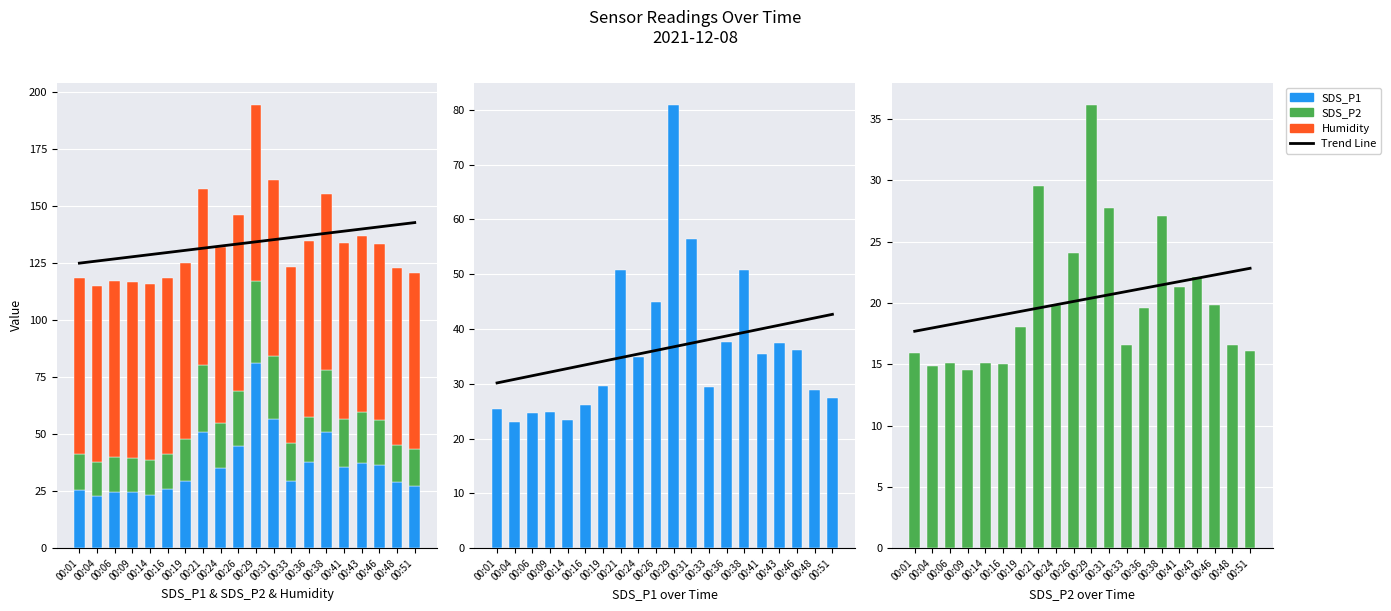

Reading left to right, extract all data points from this chart.

Trend Line: 00:01=17.7	00:04=18.0	00:06=18.2	00:09=18.5	00:14=18.8	00:16=19.0	00:19=19.3	00:21=19.6	00:24=19.9	00:26=20.1	00:29=20.4	00:31=20.7	00:33=20.9	00:36=21.2	00:38=21.5	00:41=21.7	00:43=22.0	00:46=22.3	00:48=22.6	00:51=22.8
SDS_P1: 00:01=25.4	00:04=23.0	00:06=24.8	00:09=24.8	00:14=23.4	00:16=26.1	00:19=29.6	00:21=50.9	00:24=34.9	00:26=44.9	00:29=80.9	00:31=56.5	00:33=29.4	00:36=37.7	00:38=50.8	00:41=35.4	00:43=37.4	00:46=36.2	00:48=28.8	00:51=27.3
SDS_P2: 00:01=15.9	00:04=14.9	00:06=15.1	00:09=14.6	00:14=15.1	00:16=15.1	00:19=18.1	00:21=29.5	00:24=19.9	00:26=24.1	00:29=36.2	00:31=27.8	00:33=16.6	00:36=19.6	00:38=27.1	00:41=21.3	00:43=22.1	00:46=19.8	00:48=16.6	00:51=16.1
Humidity: 00:01=77.0	00:04=77.0	00:06=77.0	00:09=77.1	00:14=77.1	00:16=77.1	00:19=77.1	00:21=77.1	00:24=77.1	00:26=77.1	00:29=77.2	00:31=77.1	00:33=77.1	00:36=77.1	00:38=77.1	00:41=77.1	00:43=77.1	00:46=77.1	00:48=77.2	00:51=77.2